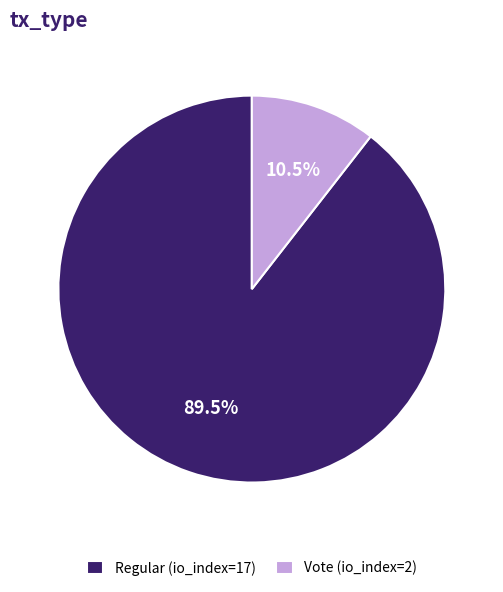

Which has a higher value, Vote (io_index=2) or Regular (io_index=17)?

Regular (io_index=17)